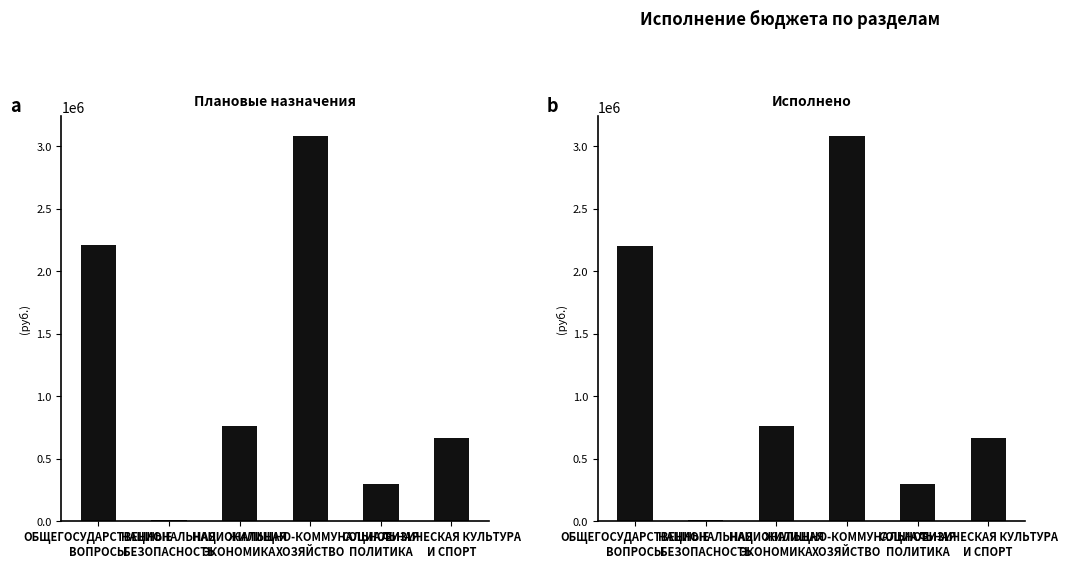

Which series has the widest spread of values?

Плановые назначения